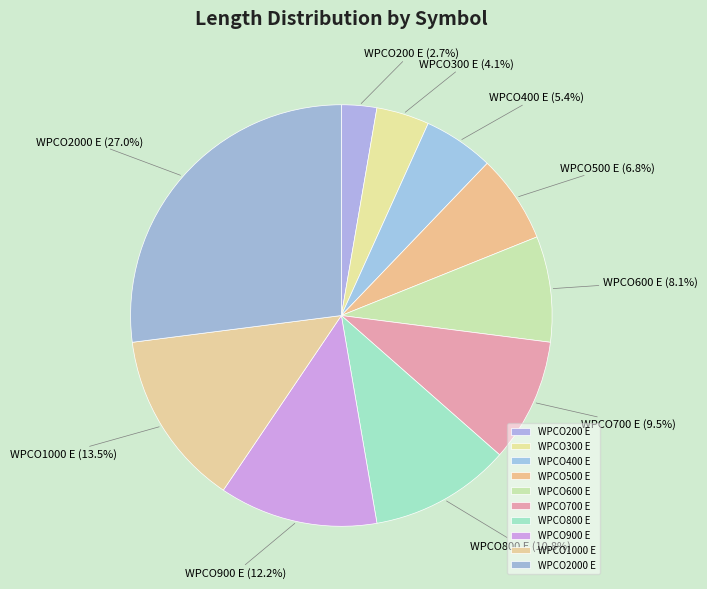

To the nearest percent, what is the combined percentage of WPCO800 E and WPCO600 E?

19%